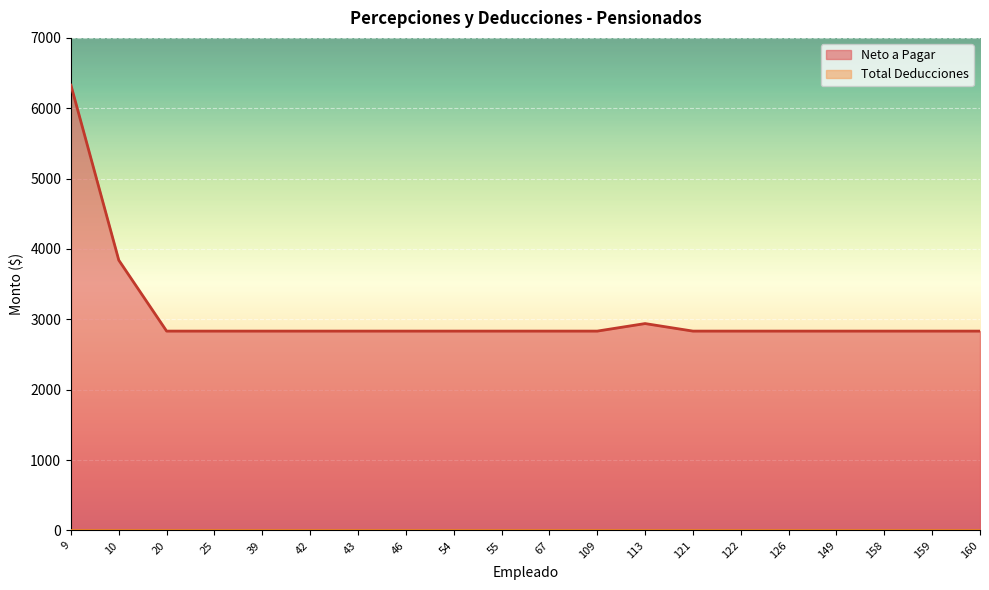

How many categories are shown in the chart?

20